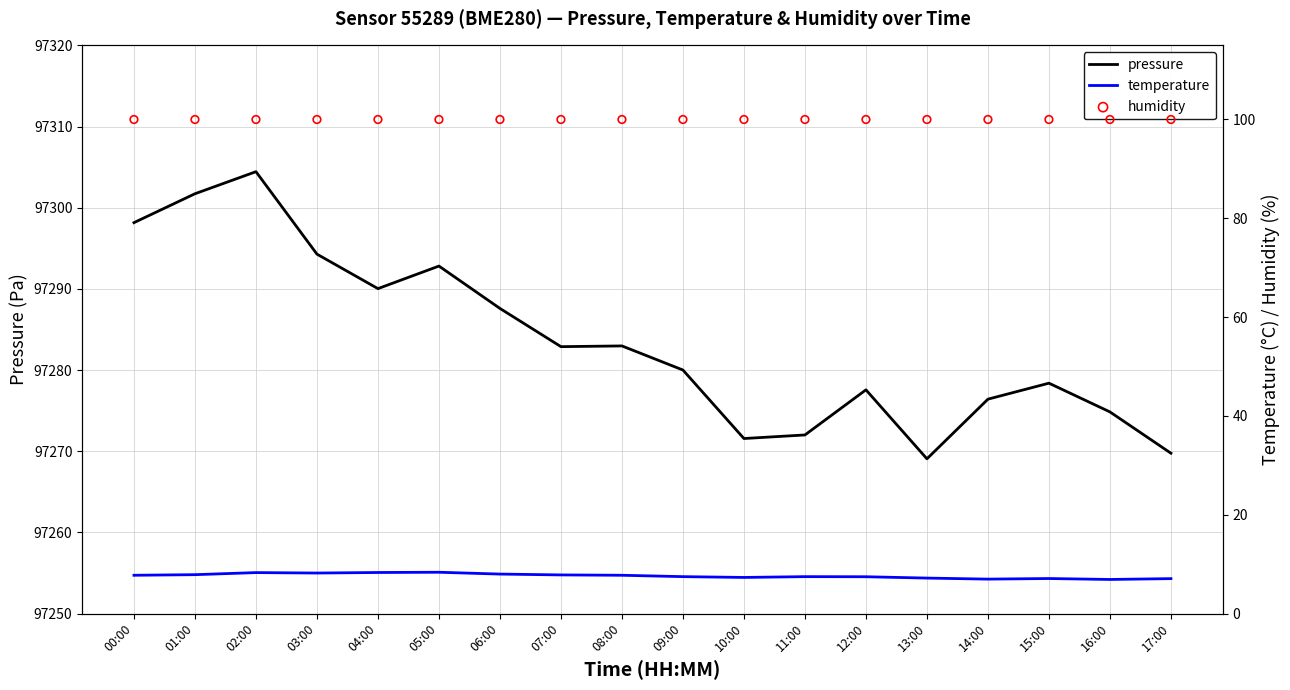

At how many categories does at least one series exceed 93525?

18